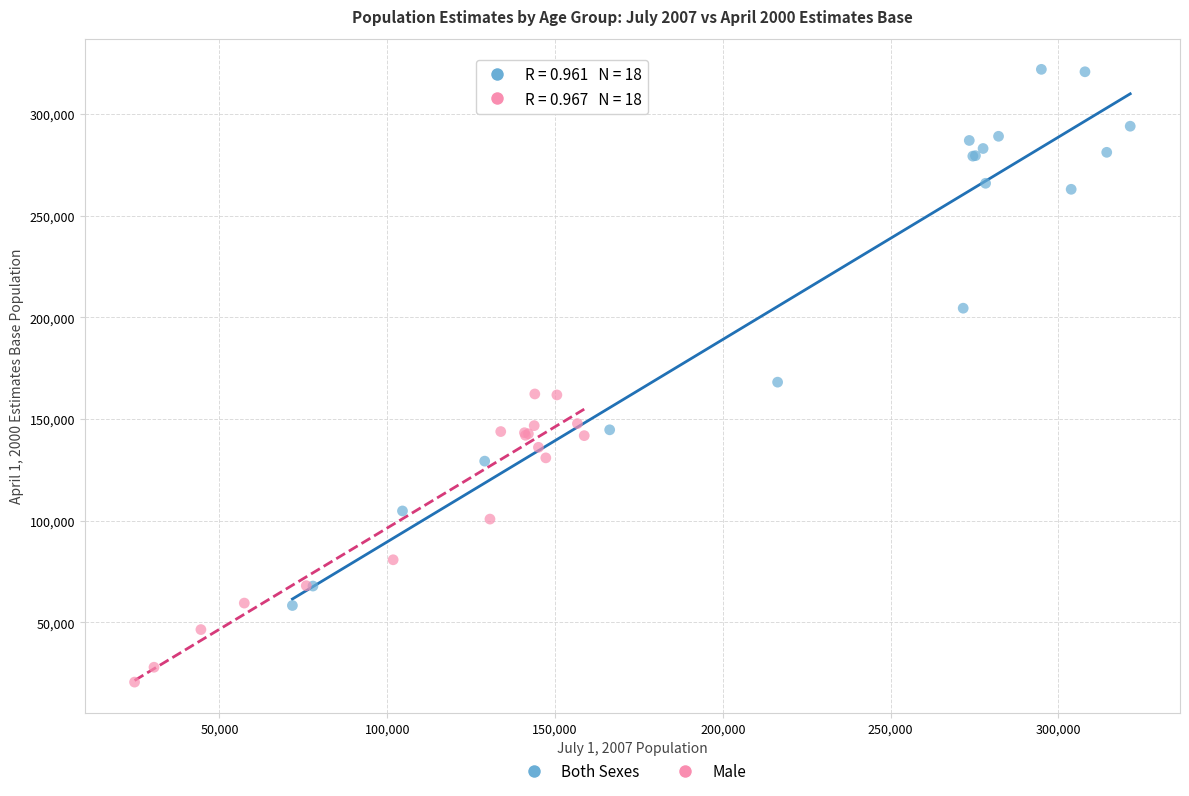

Which series contains the lowest Y value?

Male